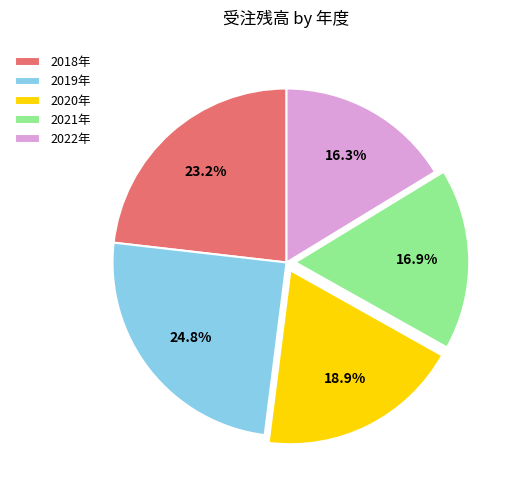

Which slice is the smallest?

2022年